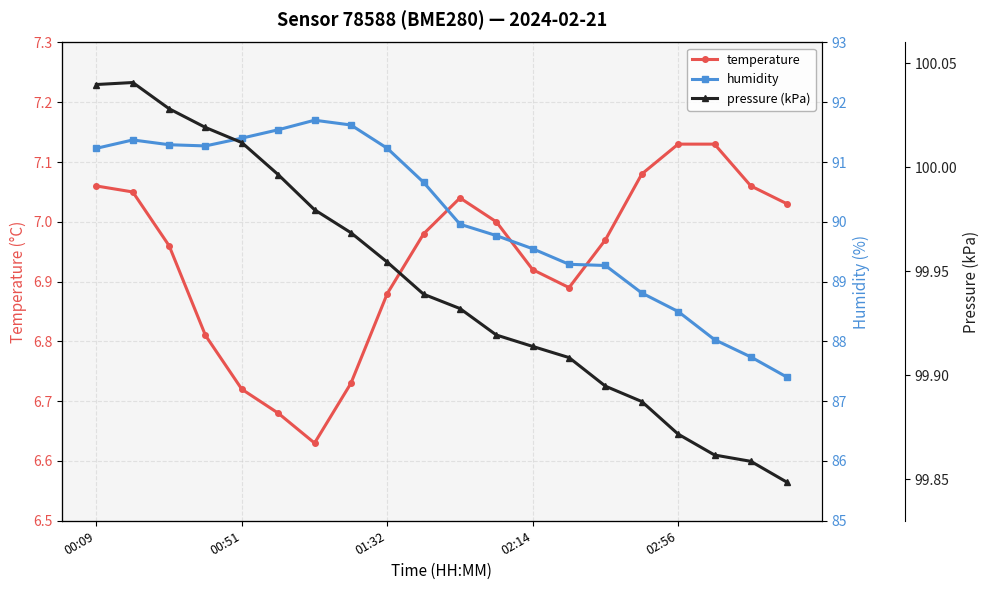

True or false: temperature has more than 0 interior local peaks.

True